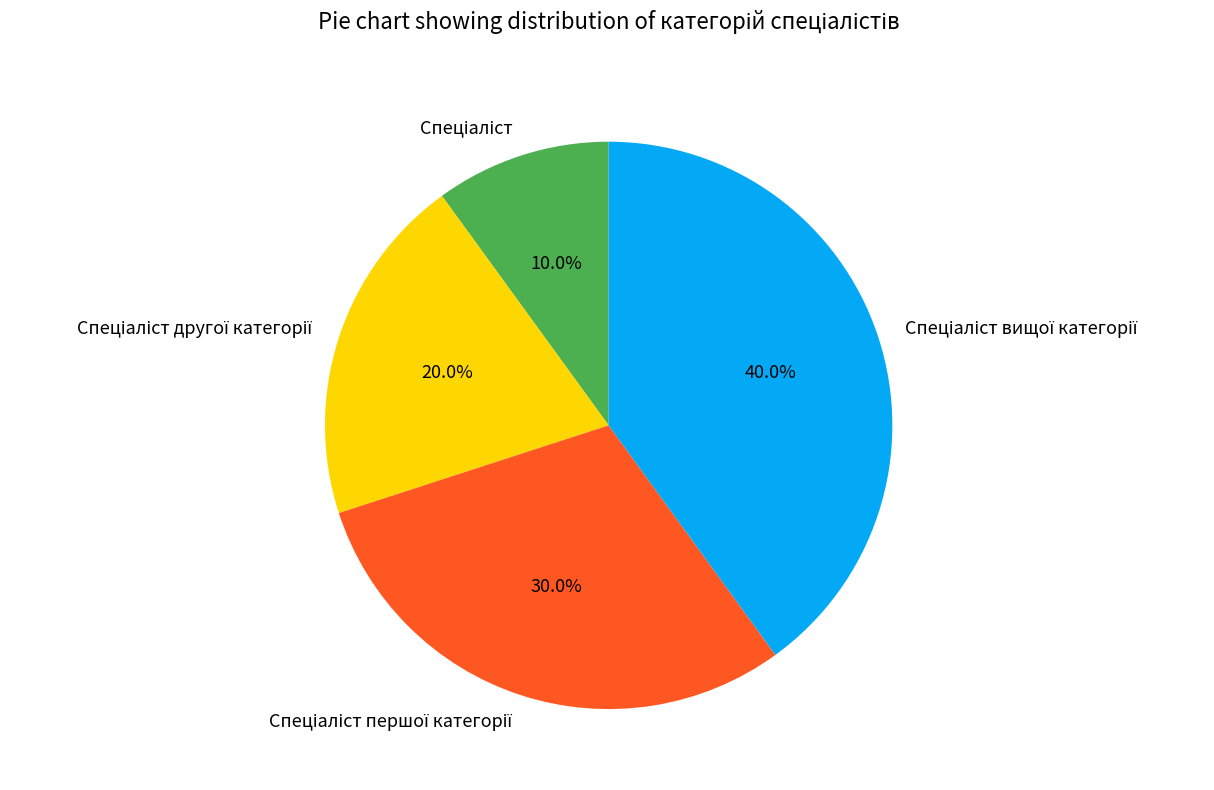

How many segments does this pie chart have?

4